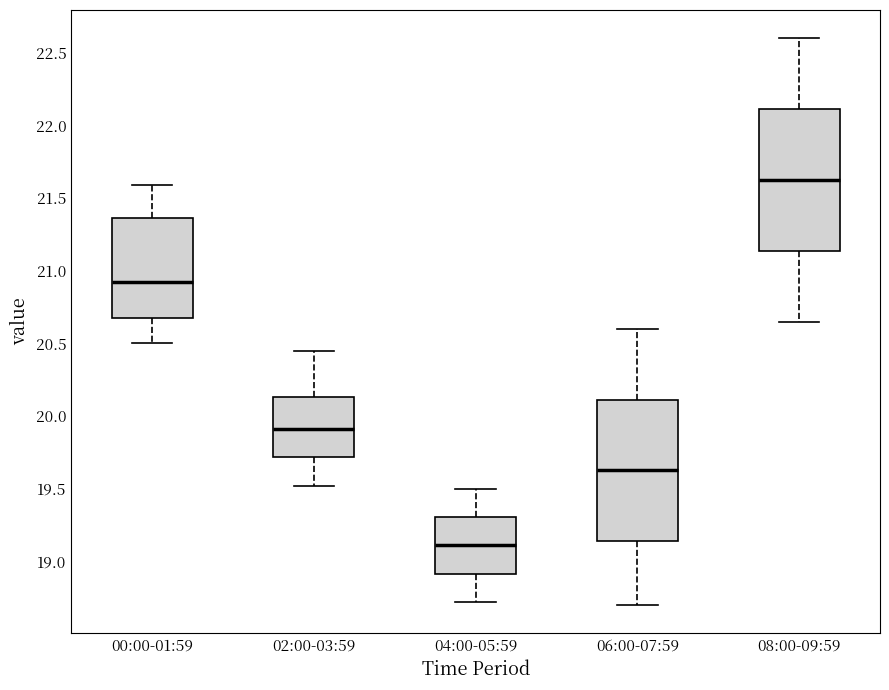

Where does the lower whisker of the box for 00:00-01:59 end on the y-axis? The values are not printed on the chart, so give them approximately, as read against the axis.

20.50